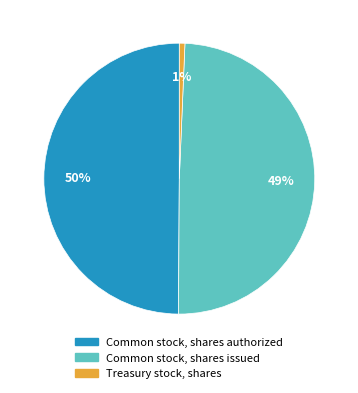

What percentage is the Common stock, shares authorized slice, to the nearest percent?

50%